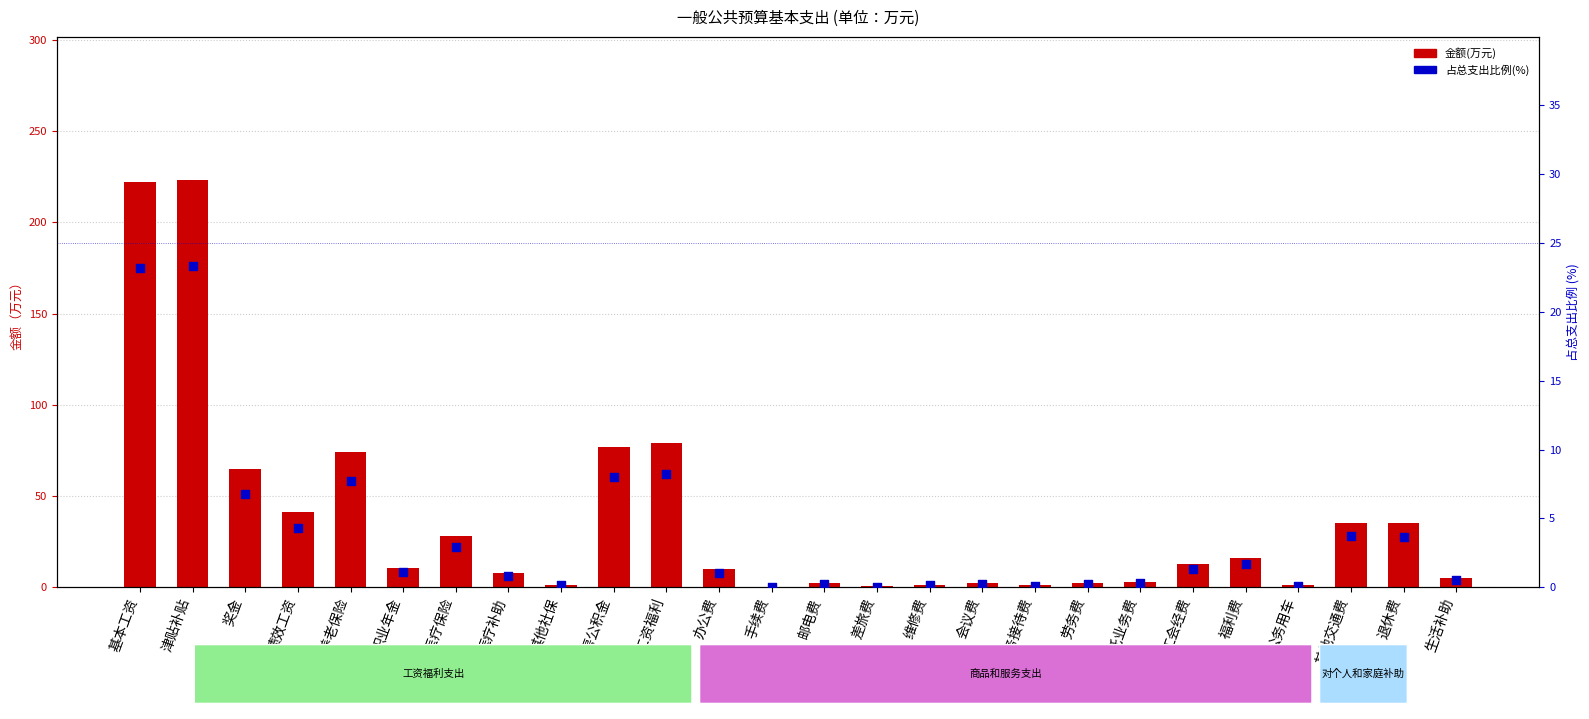

Is the value of 金额(万元) at 退休费 greater than the value of 占总支出比例(%) at 基本工资?

Yes